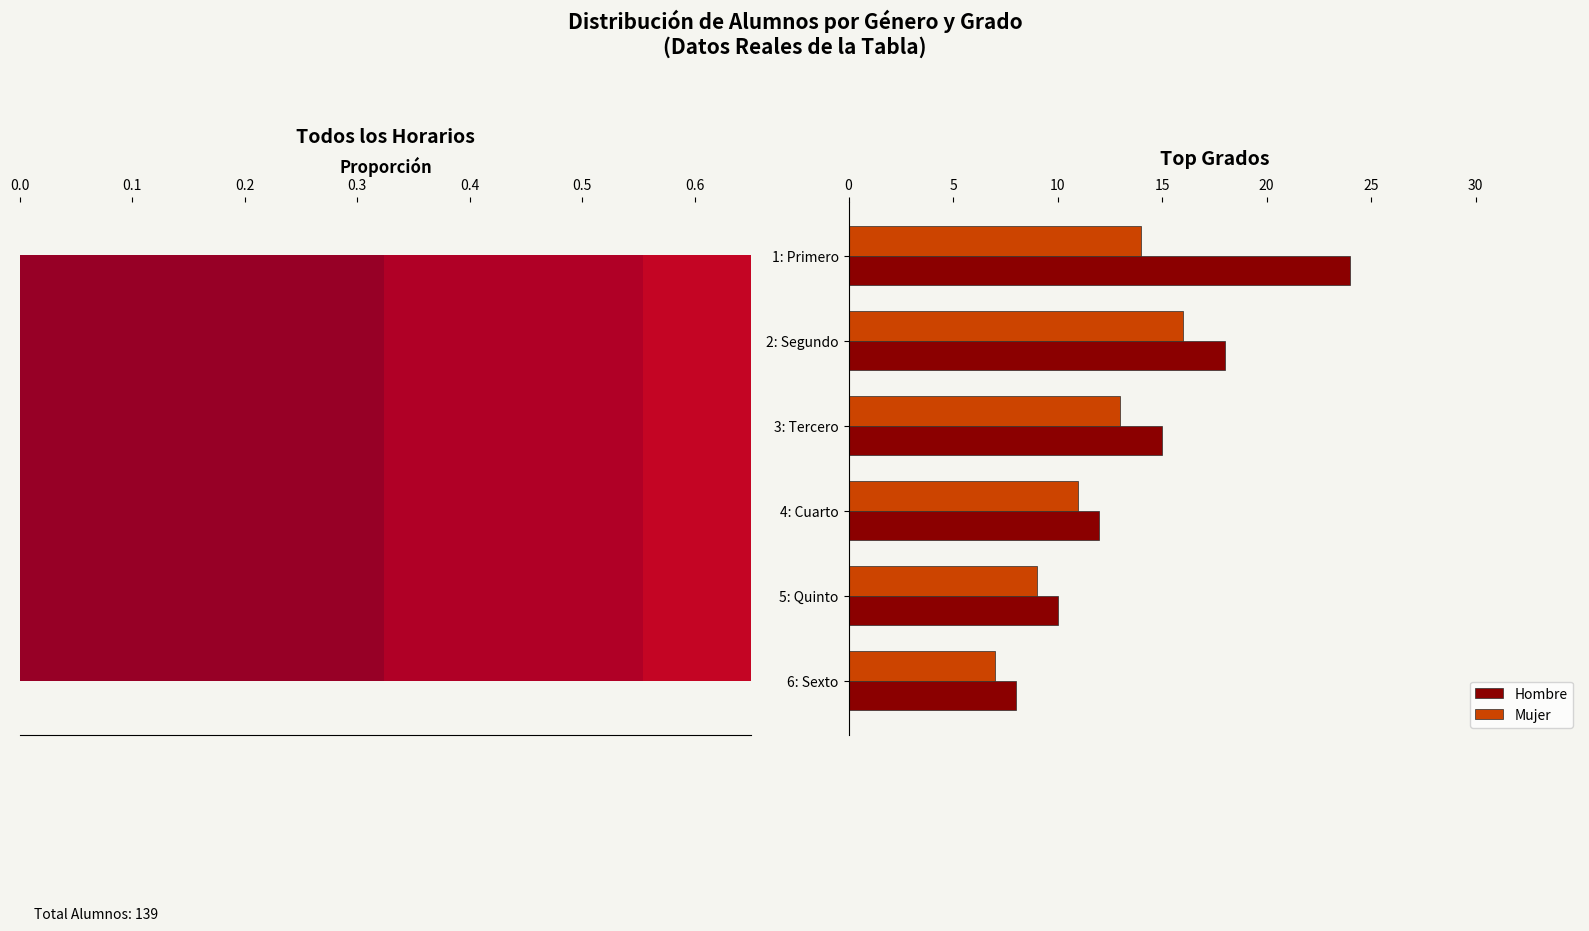

What is the average value of the Mujer series?

12